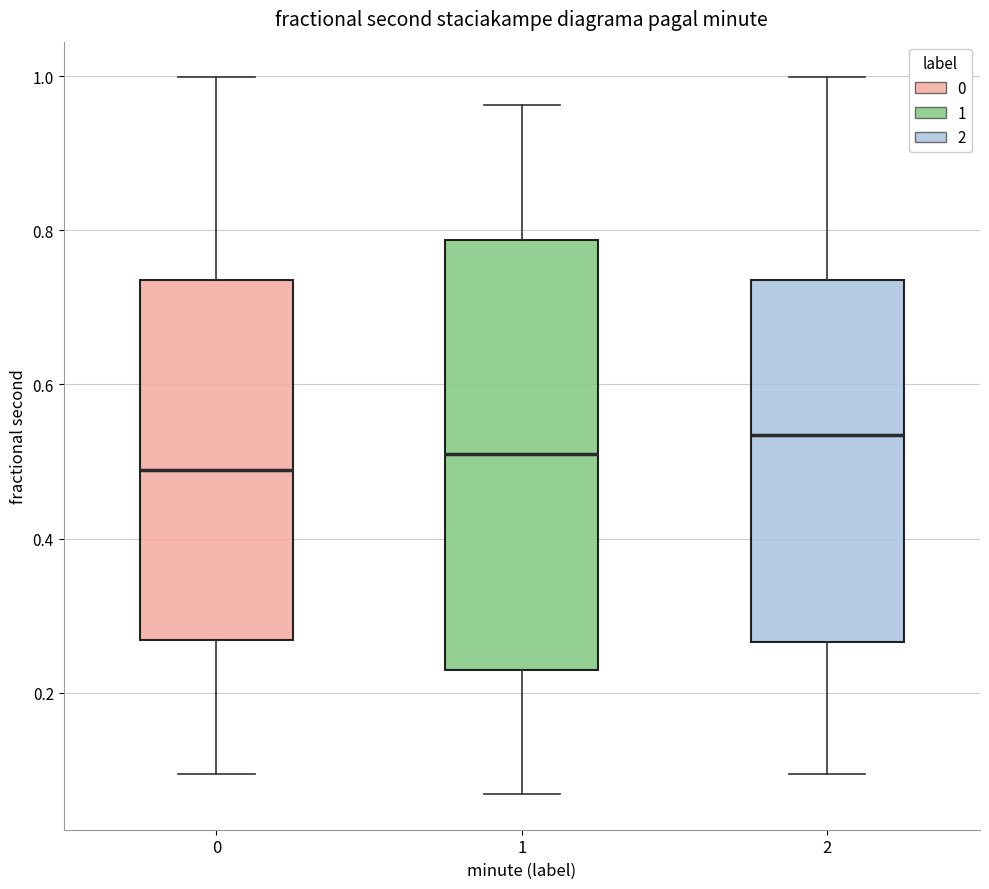

Comparing the boxes themselves (not the whiskers), which one is the tallest?

1